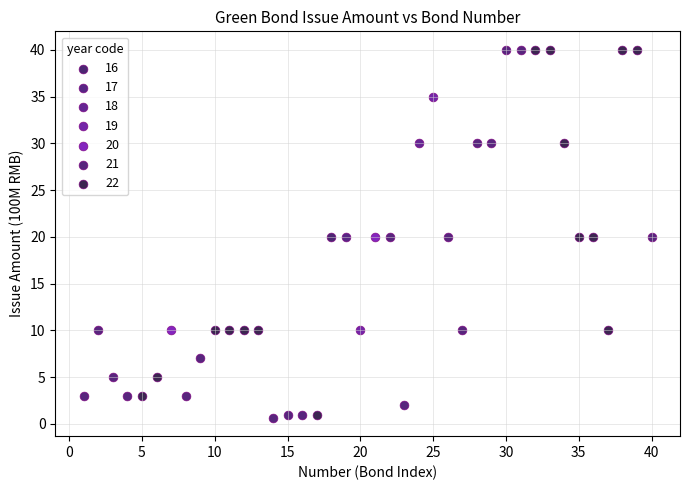

What are all the series names shown in the legend?

16, 17, 18, 19, 20, 21, 22